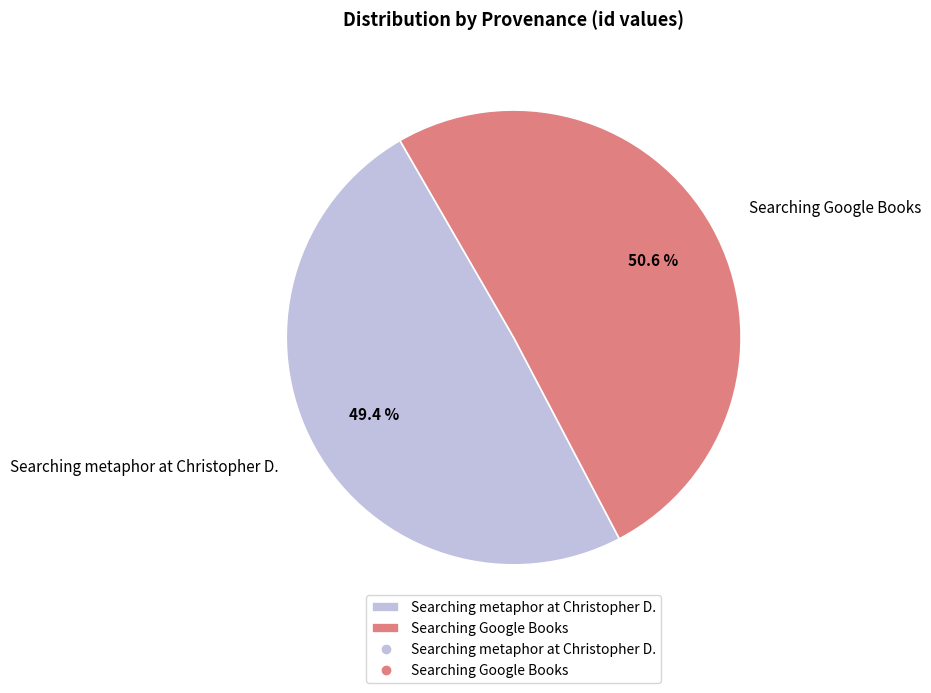

What is the total percentage of Searching Google Books and Searching metaphor at Christopher D.?

100.0%